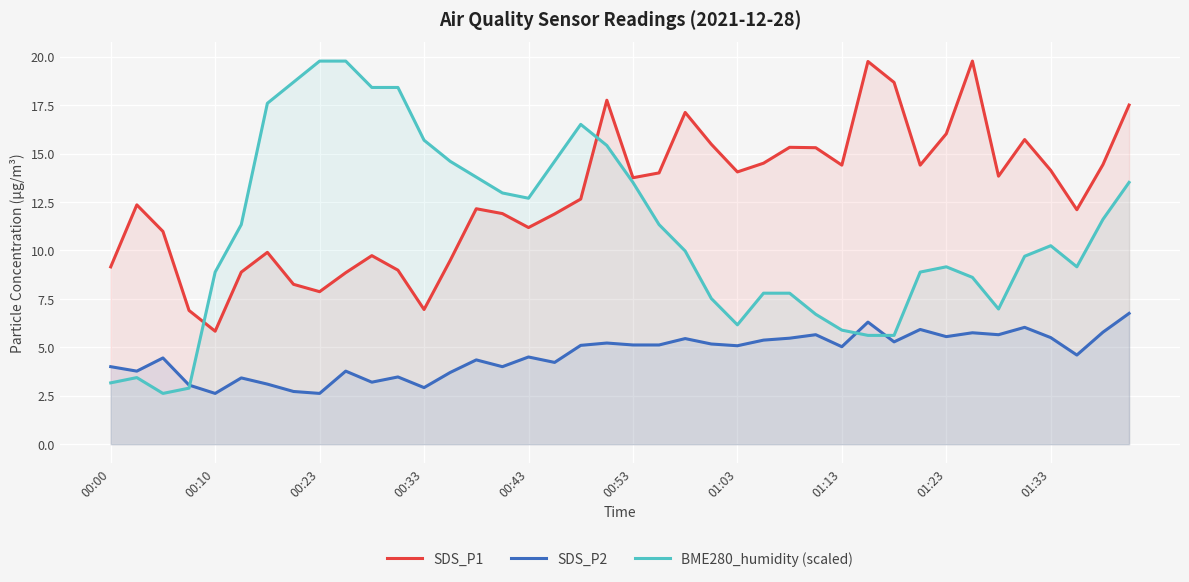

The SDS_P2 series shows 8.8 at 31. True or false?

False